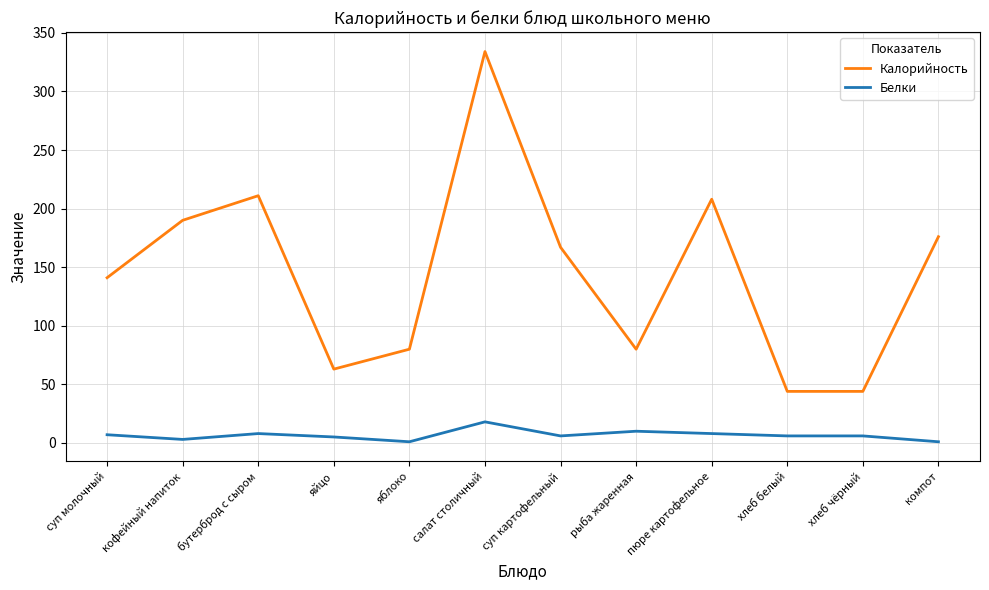

The Белки series shows 18.0 at салат столичный. True or false?

True